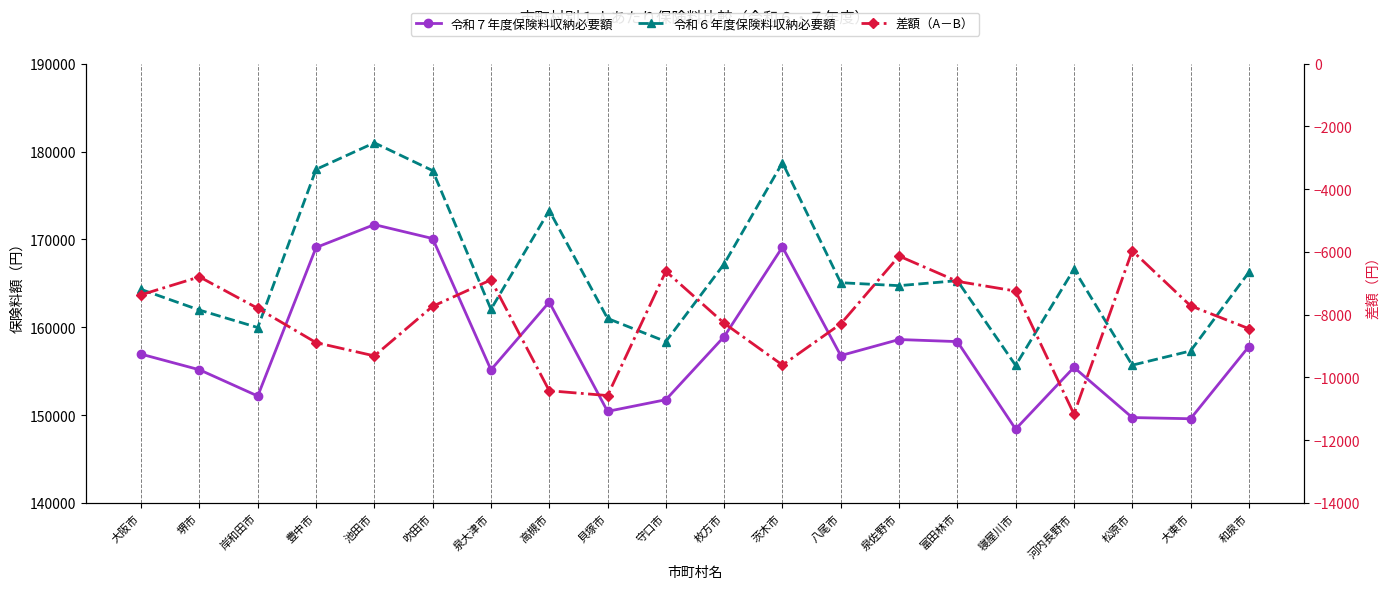

What position from the left is 豊中市?

4